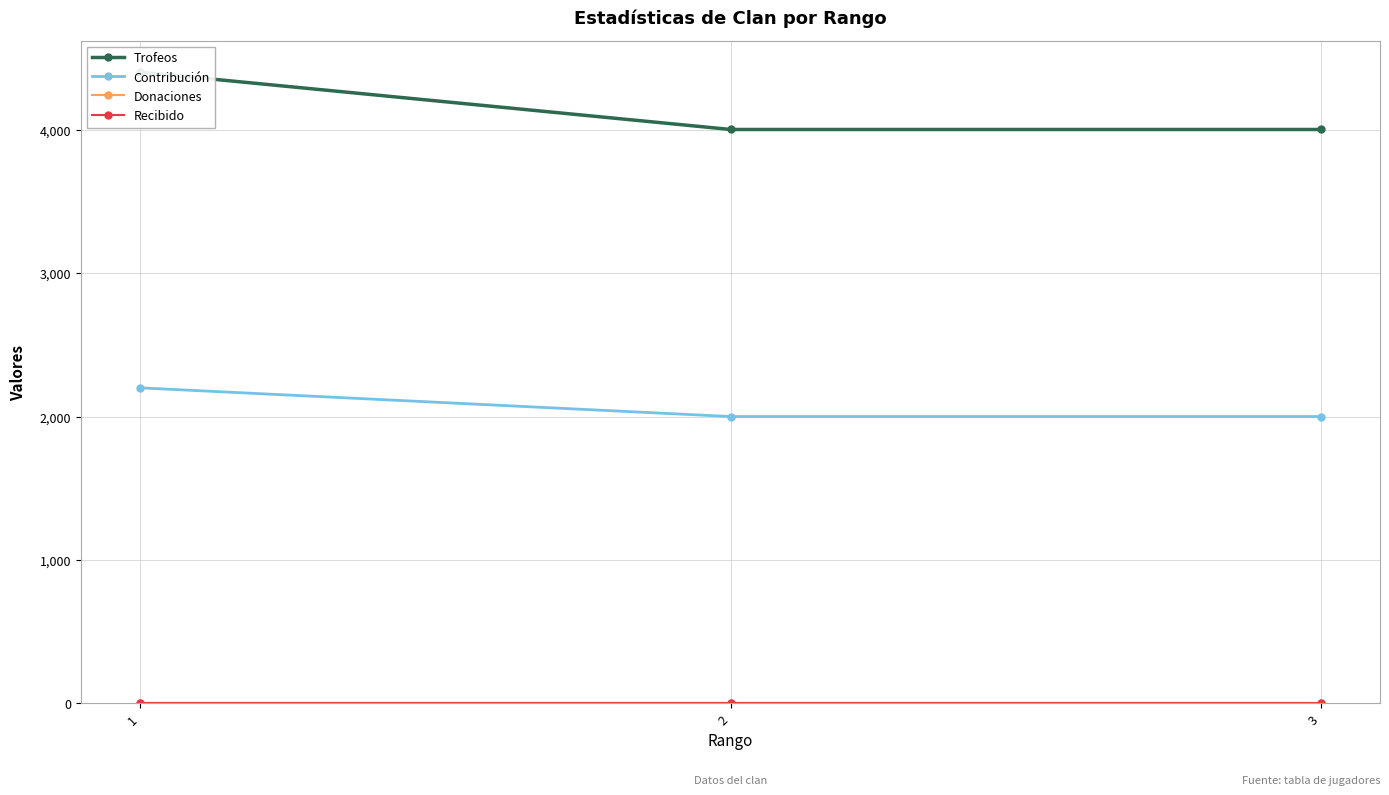

How many series are shown in this chart?

4